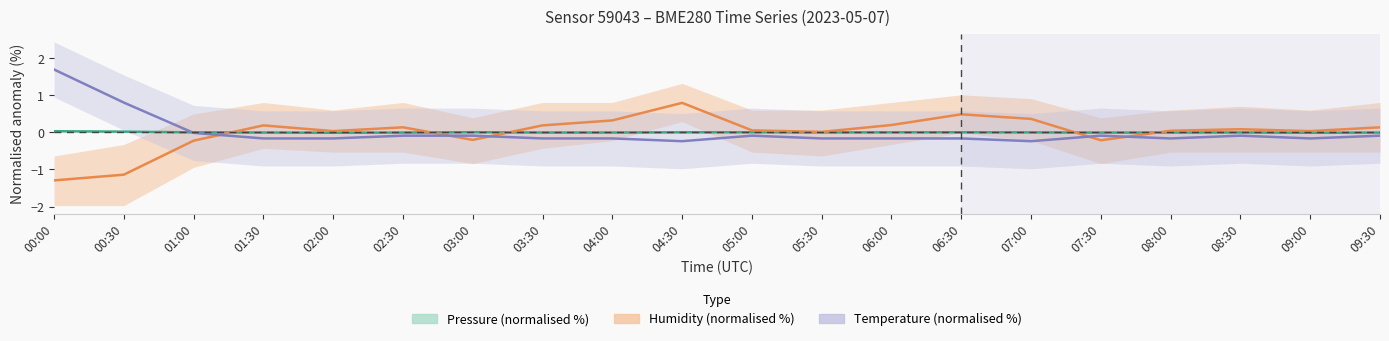

At which label is Humidity (normalised %) closest to 0?

05:30